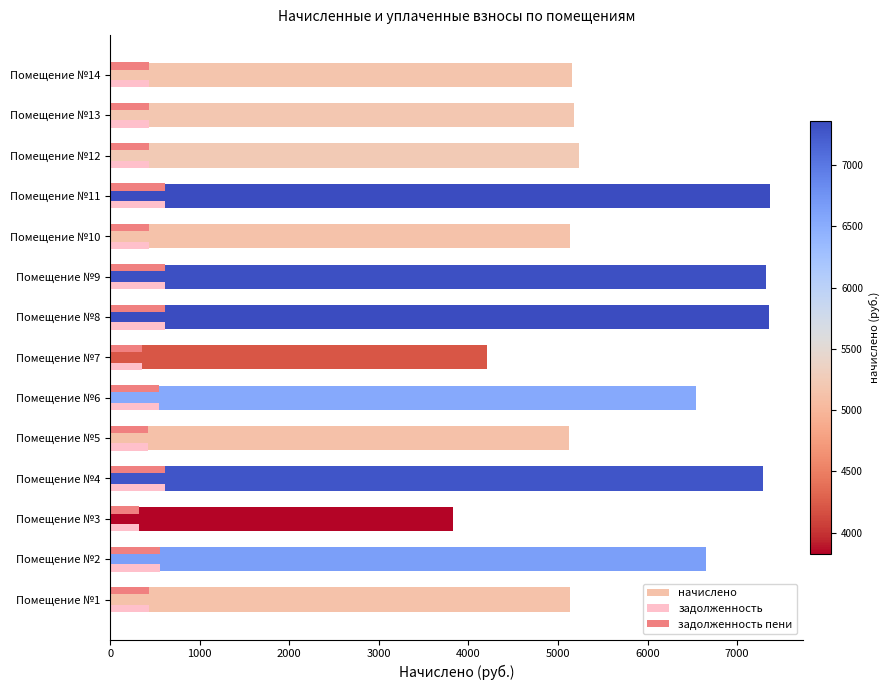

Count the number of data series in this chart.

3